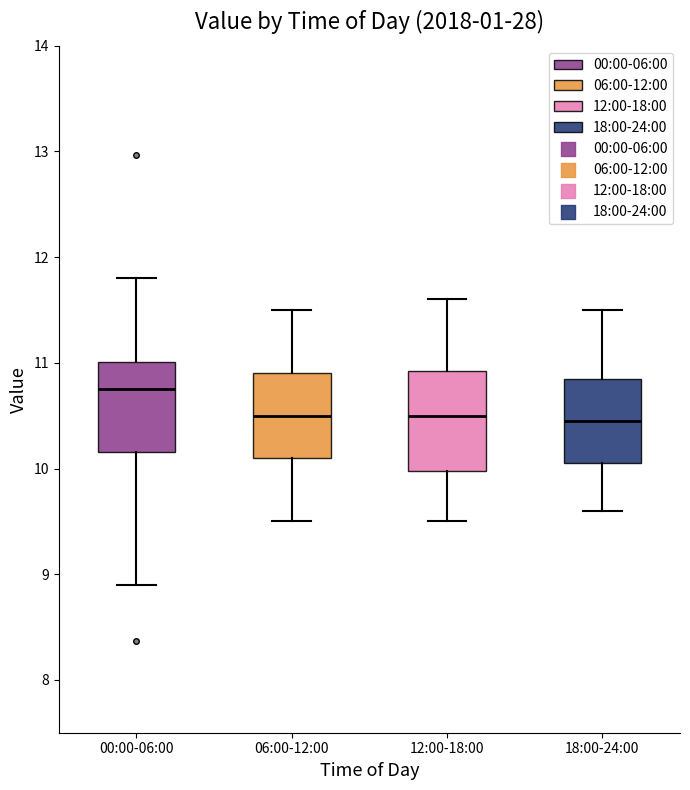

Reading left to right, read every box against the y-axis: the position of its median line, the range the box covers, and the ends of its whiskers. The values are not printed on the chart, so give them approximately, as read against the axis.

00:00-06:00: median 10.8, box 10.2 to 11.0, whiskers 8.9 to 11.8
06:00-12:00: median 10.5, box 10.1 to 10.9, whiskers 9.5 to 11.5
12:00-18:00: median 10.5, box 10.0 to 10.9, whiskers 9.5 to 11.6
18:00-24:00: median 10.5, box 10.1 to 10.9, whiskers 9.6 to 11.5